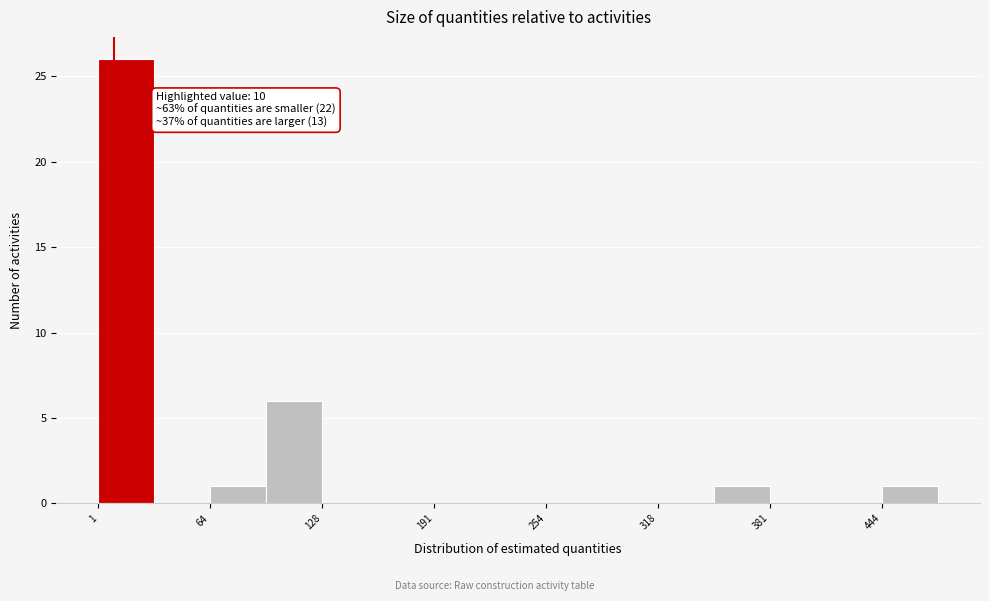

Around what value on the x-axis is the tallest bar? Give the approximate position of its centre, as read against the axis.

20